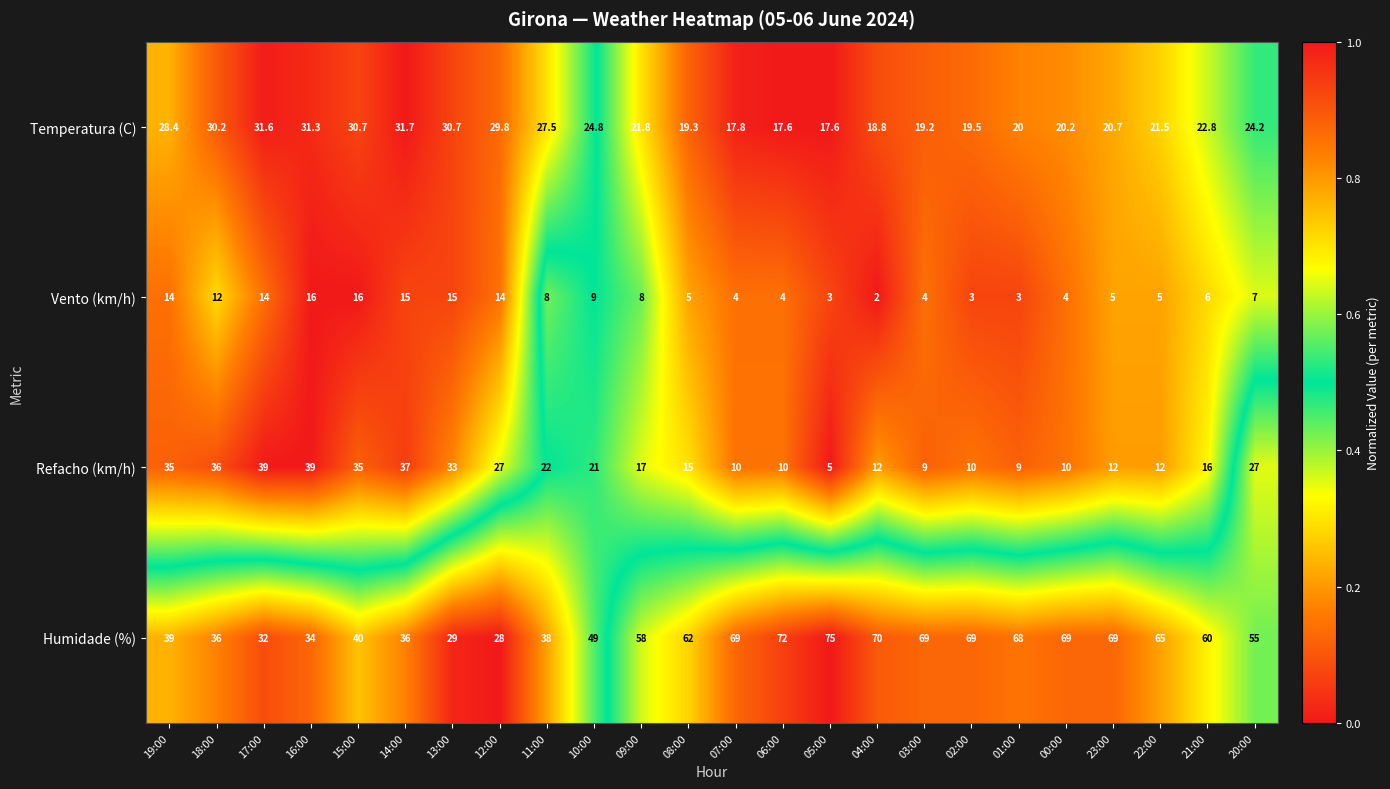

What is the difference between the Vento (km/h) values at 07:00 and 21:00?

2.0